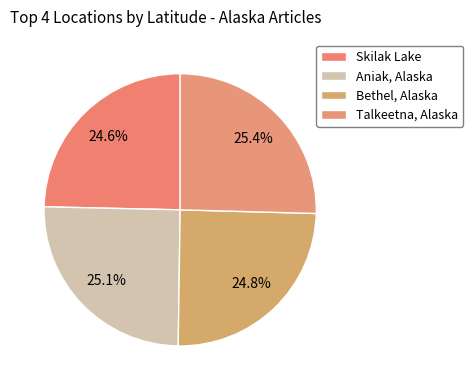

How many segments does this pie chart have?

4